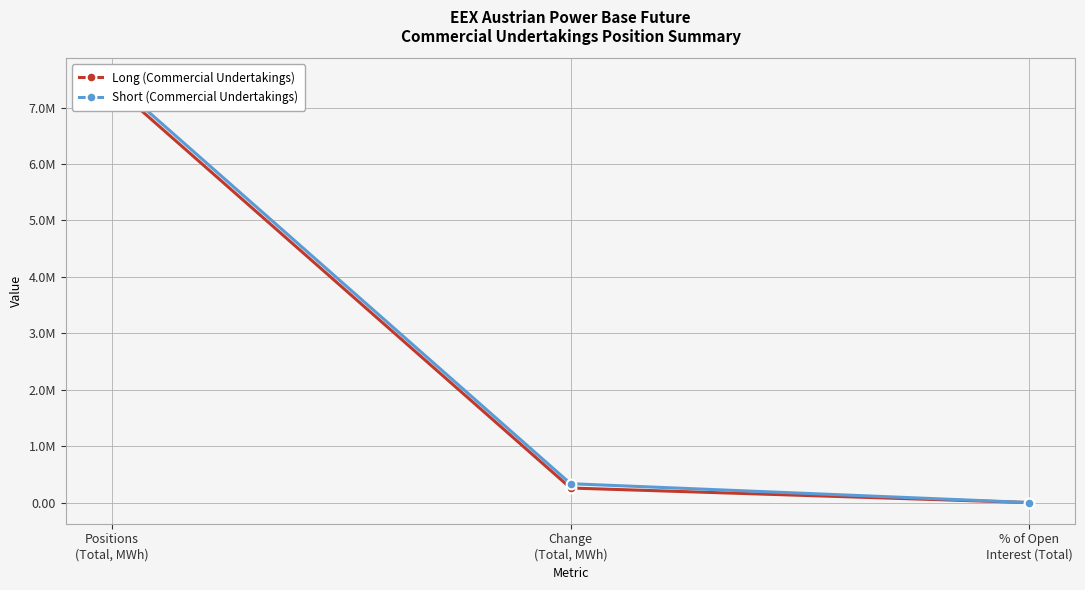

Which has a higher value, Positions
(Total, MWh) or % of Open
Interest (Total)?

Positions
(Total, MWh)